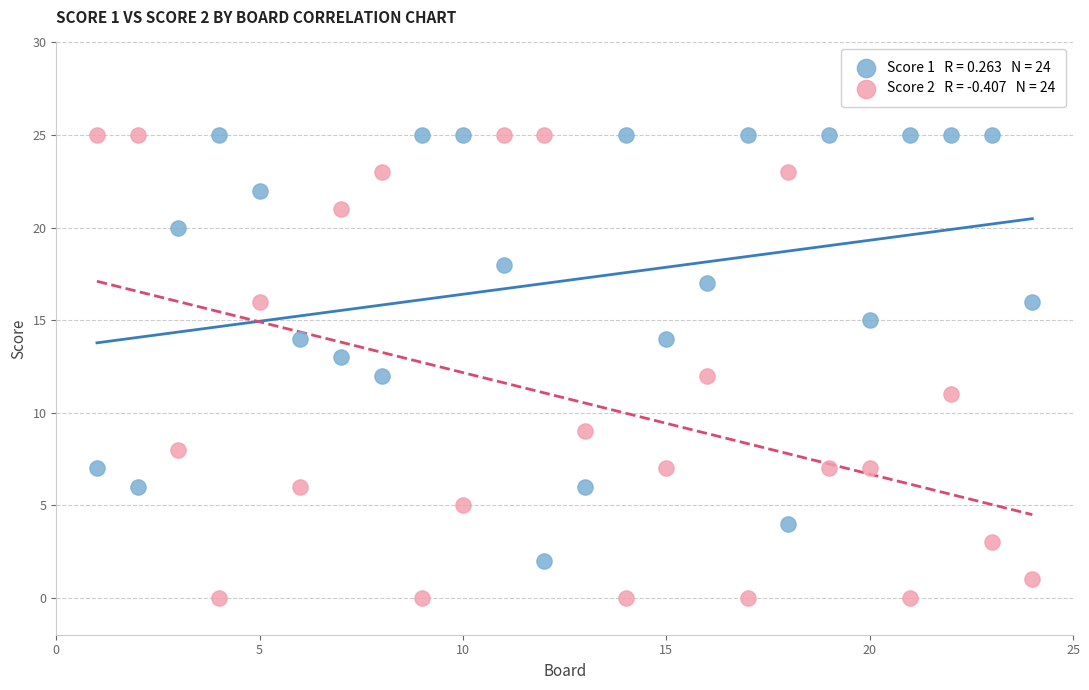

Across all data points, what is the range of Y values (max minus min)?

25